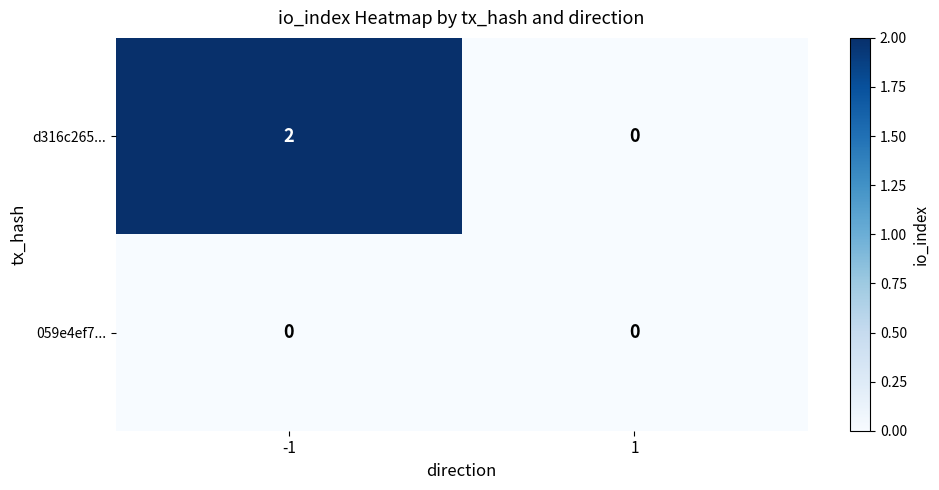

How many series are shown in this chart?

2